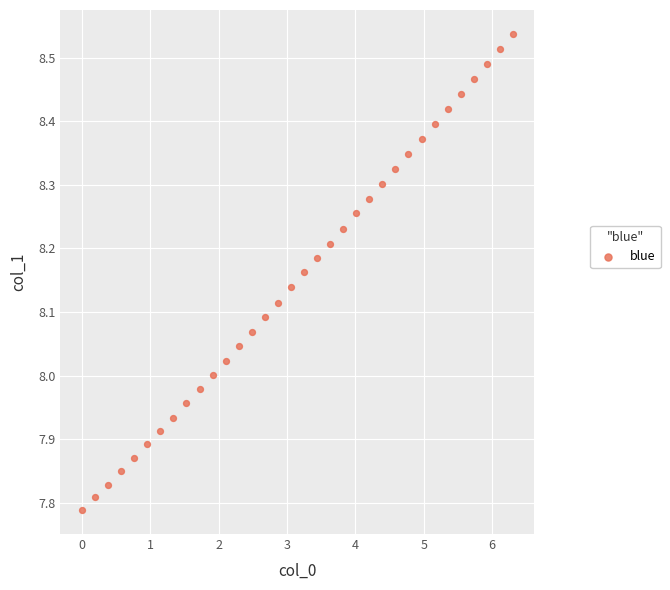

What is the range of Y values (max minus min)?

0.7